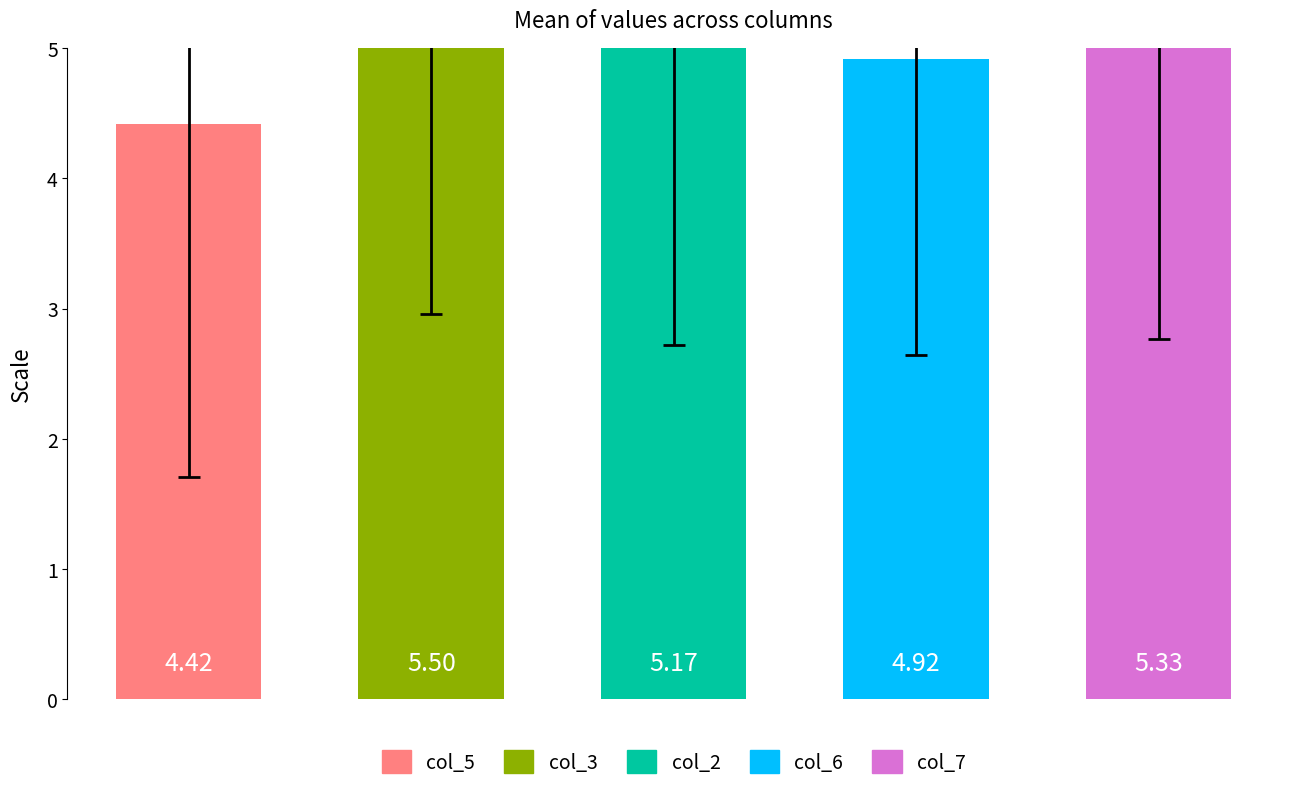

Is it true that col_3 equals 2 at 11?

False